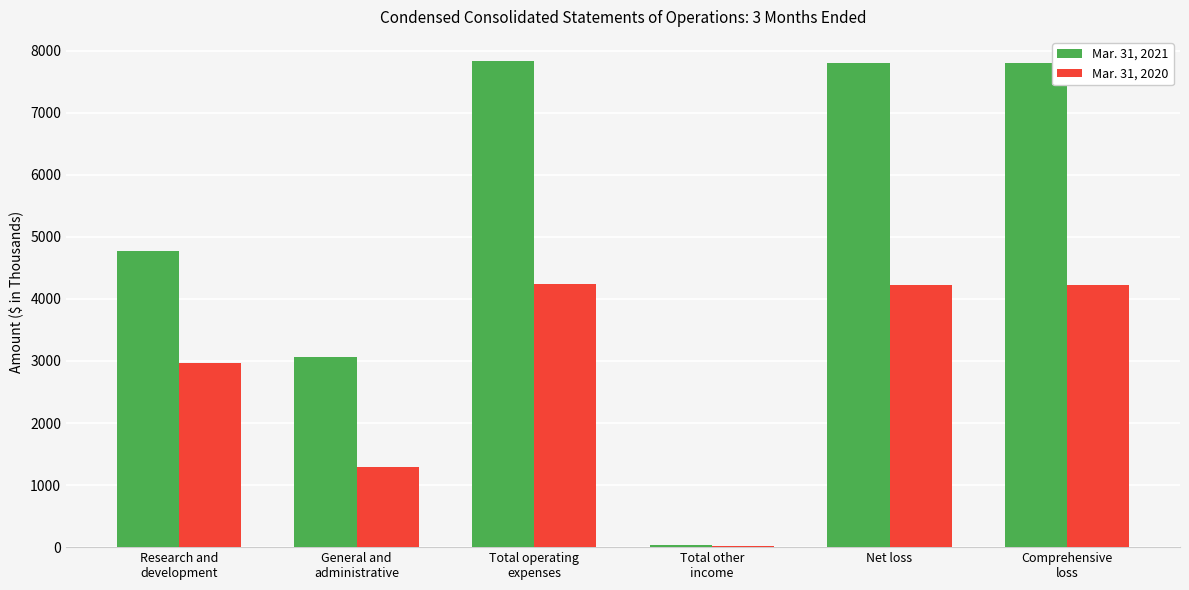

What is the total value across all series at Net loss?

12034